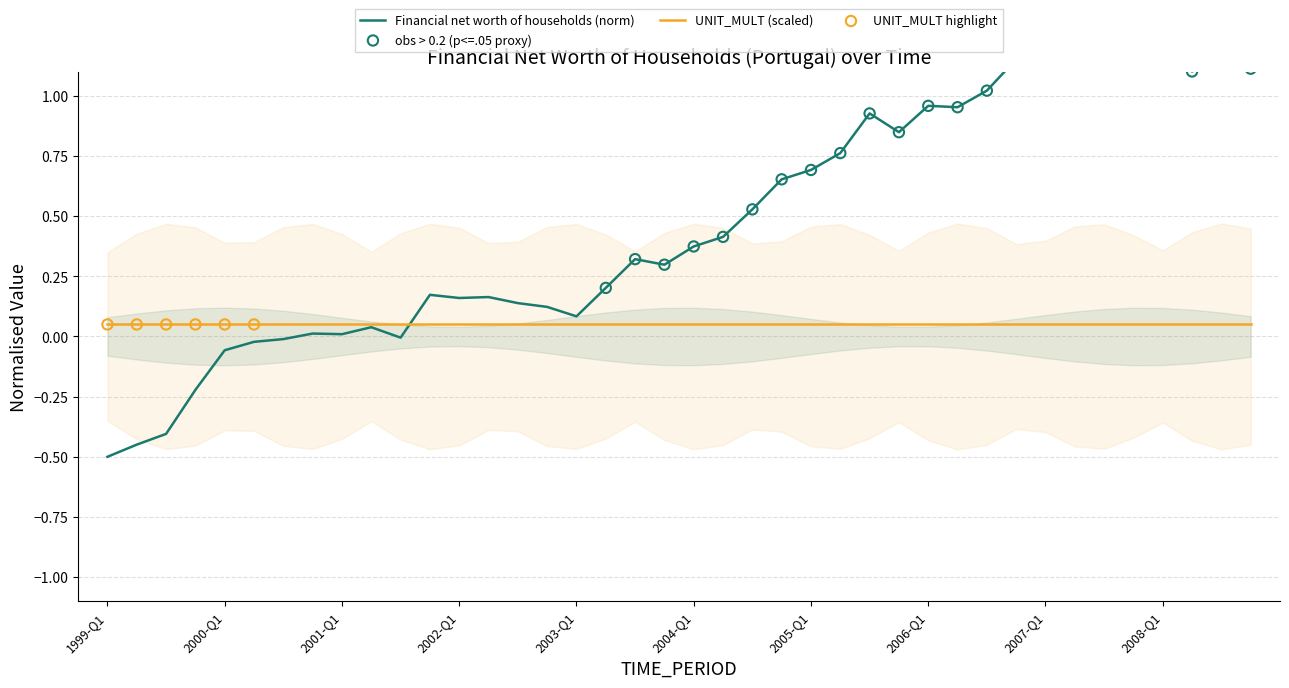

Approximately how many times larger is the value at 2007-Q4 compared to 2007-Q3?

1.0